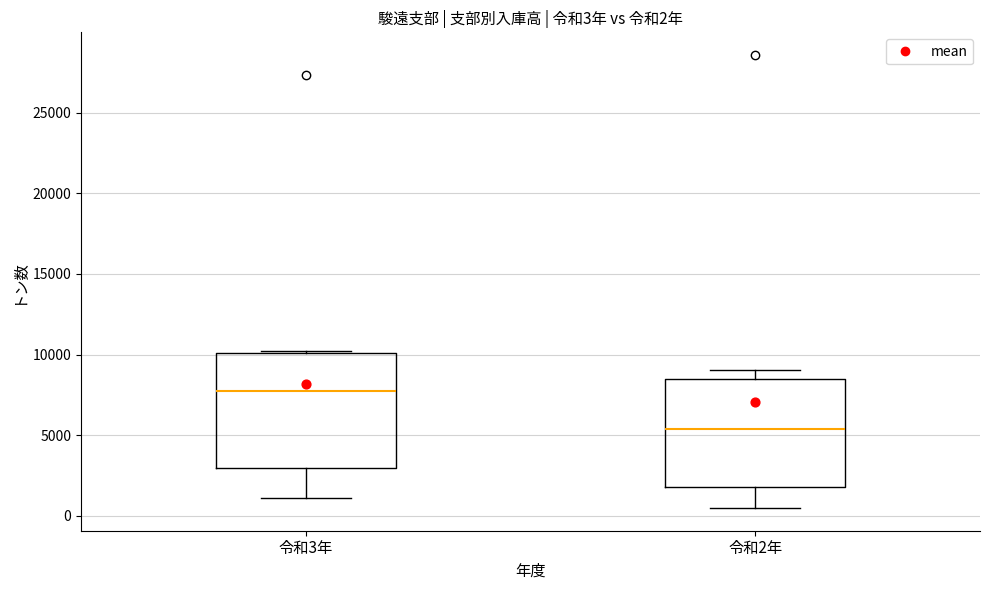

Which box has the highest median line?

令和3年